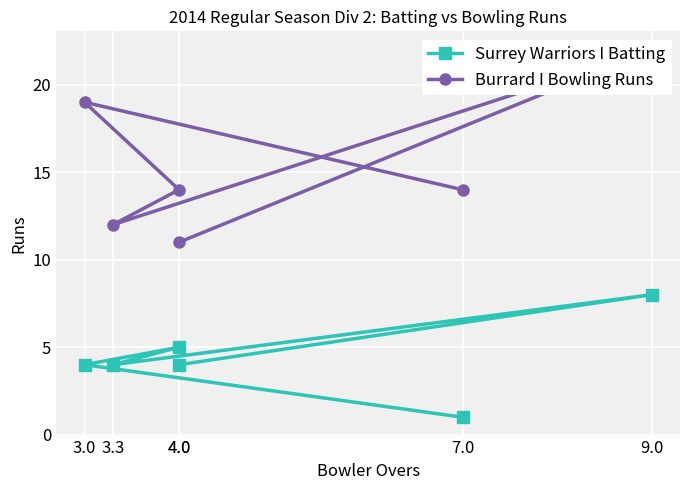

List the labels in order of Burrard I Bowling Runs value, smallest first.

4.0, 3.3, 4.0, 7.0, 3.0, 9.0